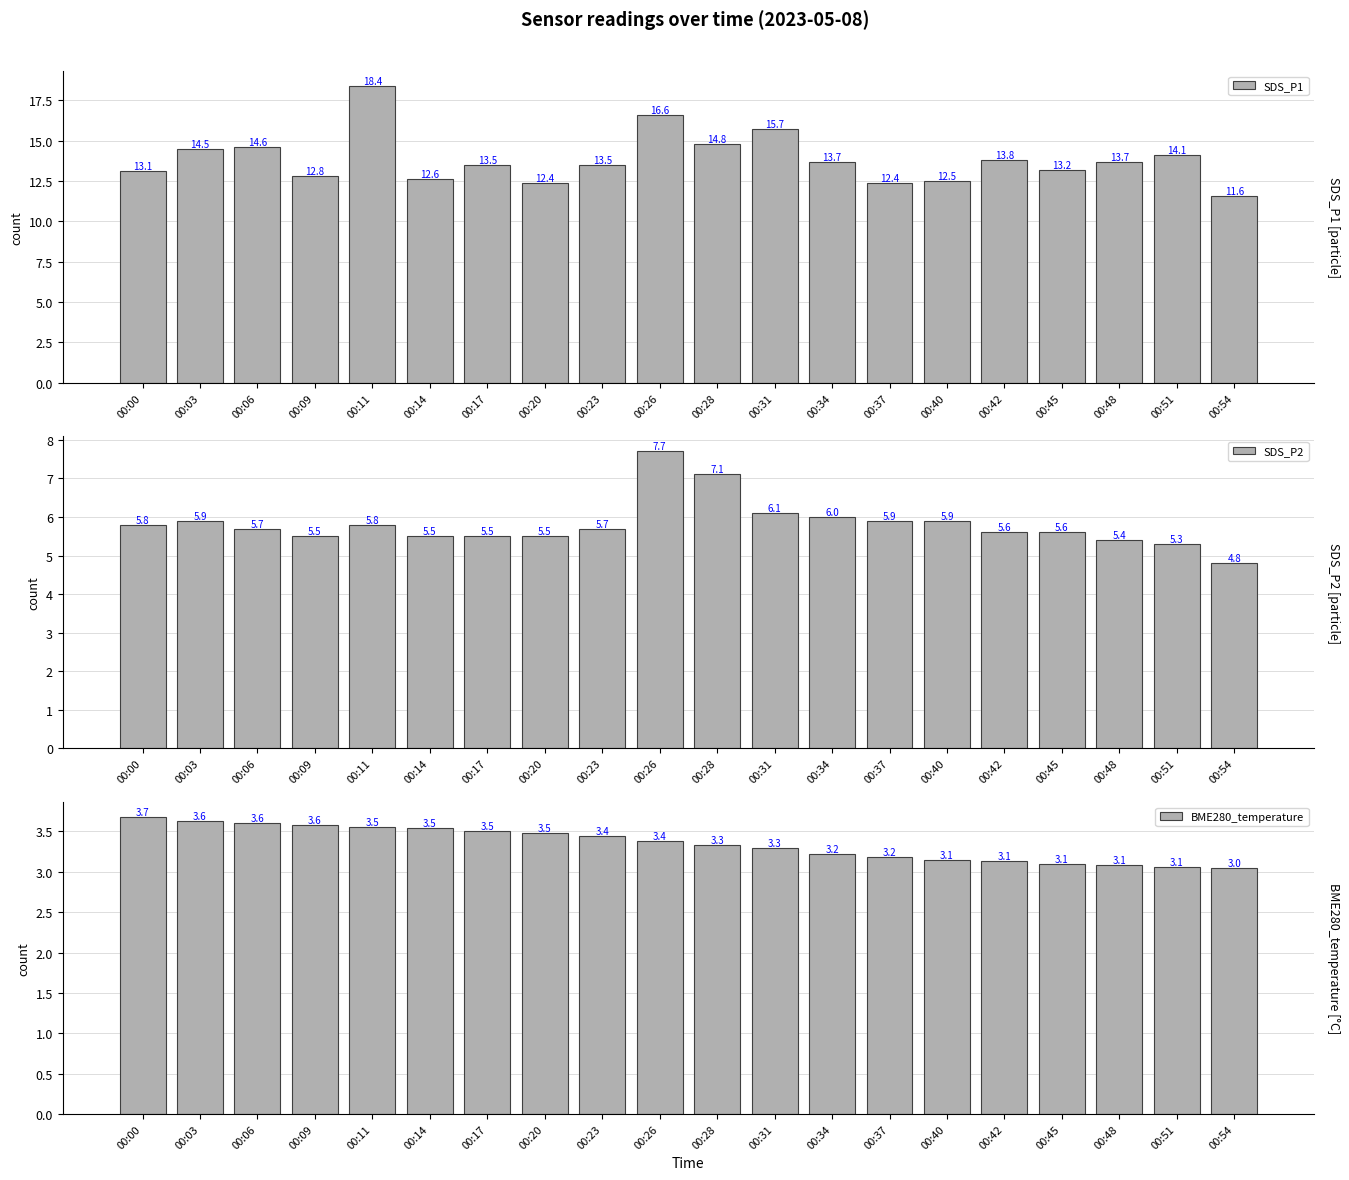

Reading left to right, list all the values displayed in this chart.

SDS_P1: 13.1	14.5	14.6	12.8	18.4	12.6	13.5	12.4	13.5	16.6	14.8	15.7	13.7	12.4	12.5	13.8	13.2	13.7	14.1	11.6
SDS_P2: 5.8	5.9	5.7	5.5	5.8	5.5	5.5	5.5	5.7	7.7	7.1	6.1	6.0	5.9	5.9	5.6	5.6	5.4	5.3	4.8
BME280_temperature: 3.7	3.6	3.6	3.6	3.5	3.5	3.5	3.5	3.4	3.4	3.3	3.3	3.2	3.2	3.1	3.1	3.1	3.1	3.1	3.0